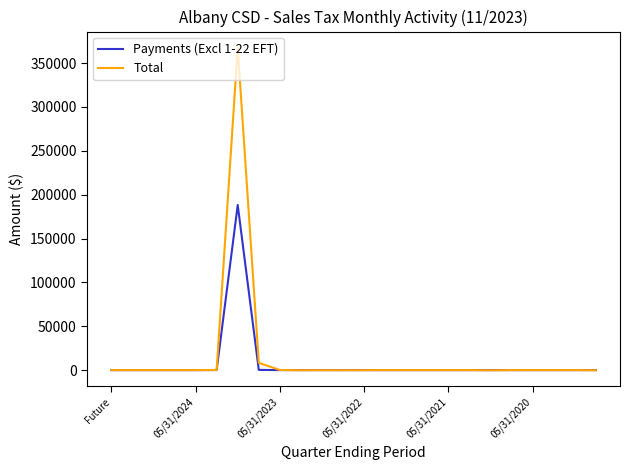

Which series has the widest spread of values?

Total